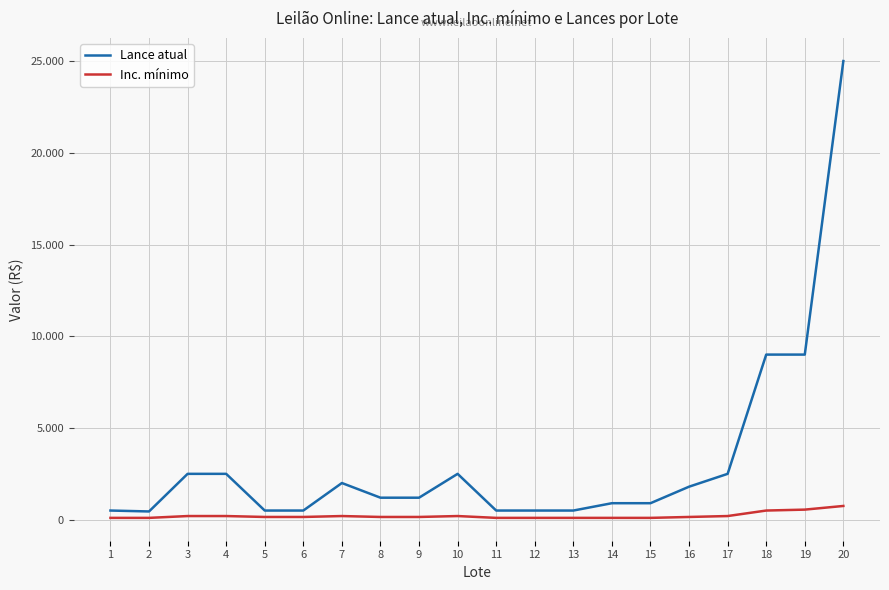

Reading right to left, list all the values displayed in this chart.

Lance atual: 25000	9000	9000	2500	1800	900	900	500	500	500	2500	1200	1200	2000	500	500	2500	2500	450	500
Inc. mínimo: 750	550	500	200	150	100	100	100	100	100	200	150	150	200	150	150	200	200	100	100